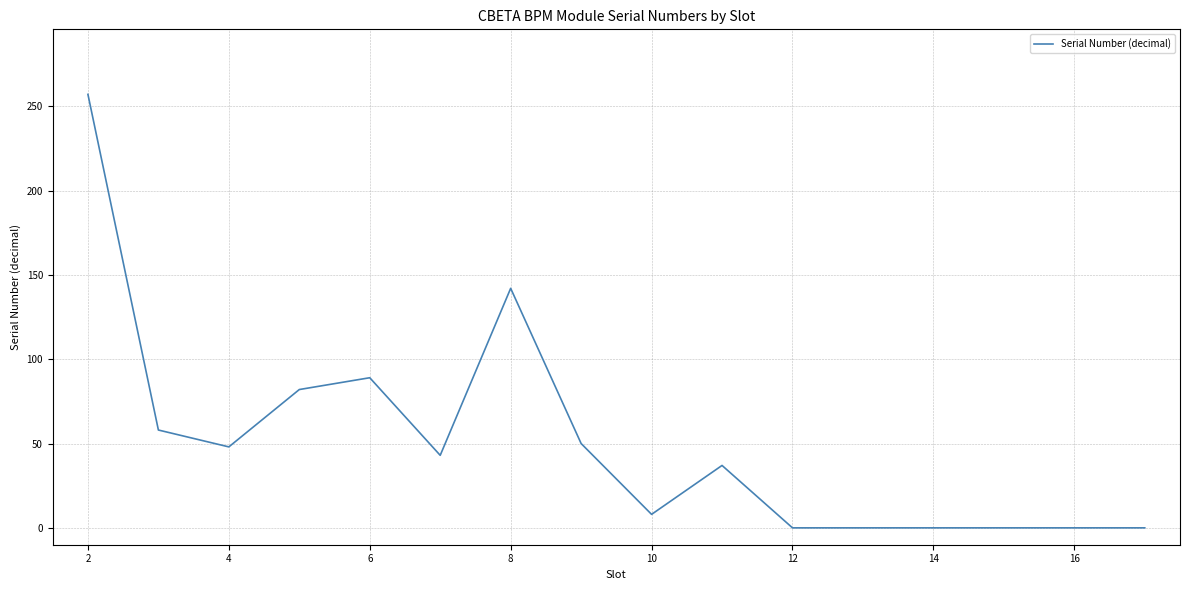

Reading left to right, list all the values displayed in this chart.

257	58	48	82	89	43	142	50	8	37	0	0	0	0	0	0